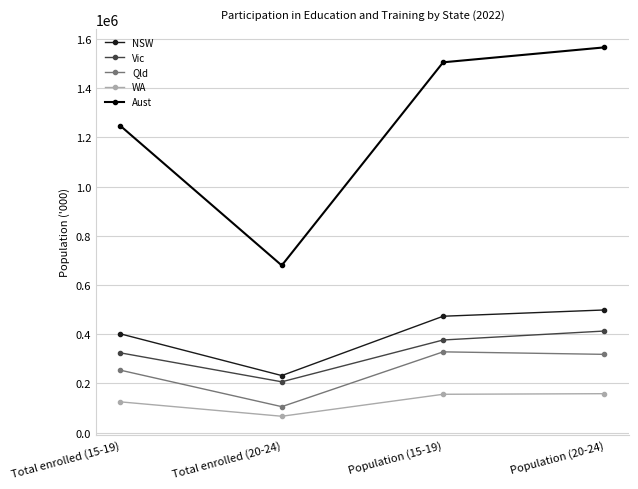

How many values in the NSW series are below 473300?

2